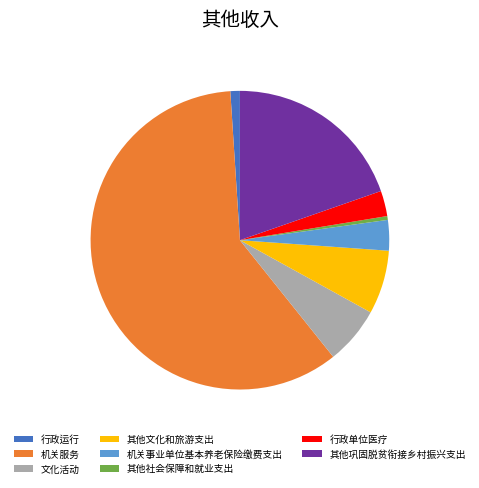

Does 机关服务 represent more than half of the total?

Yes